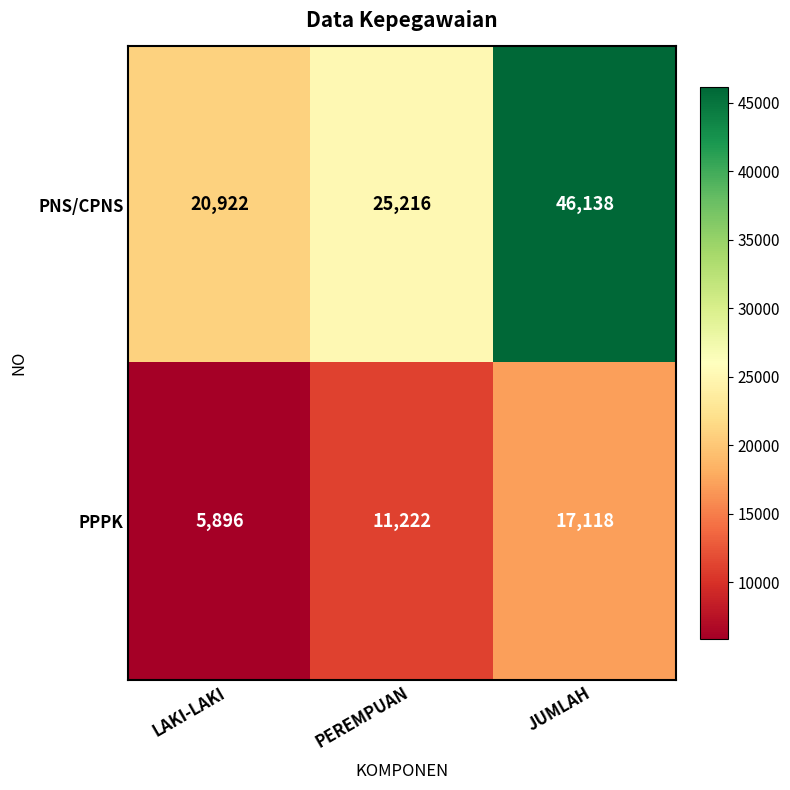

What is the difference between the highest and lowest values at LAKI-LAKI?

15026